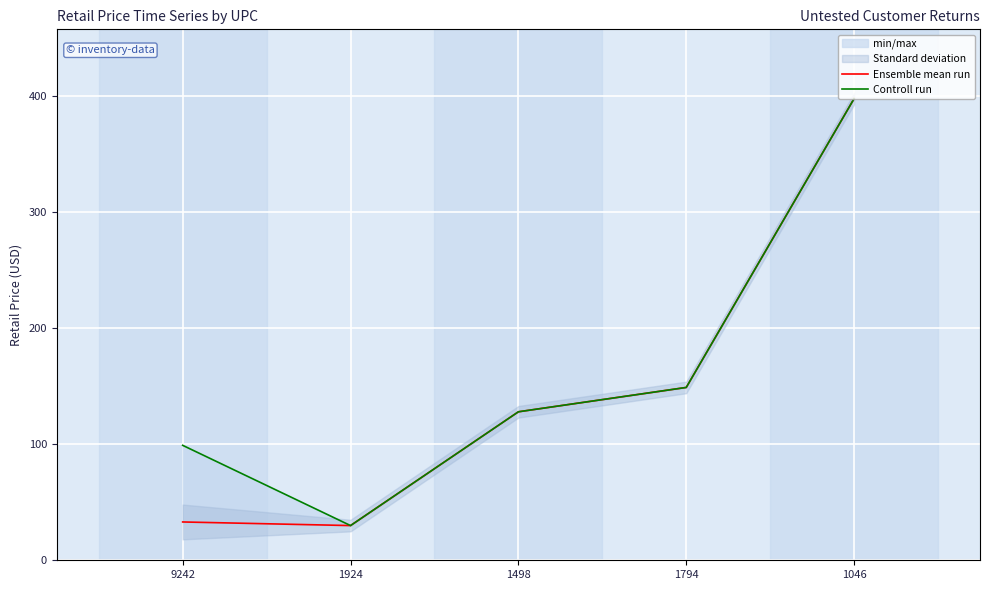

How many data points in Controll run are less than 128?

2